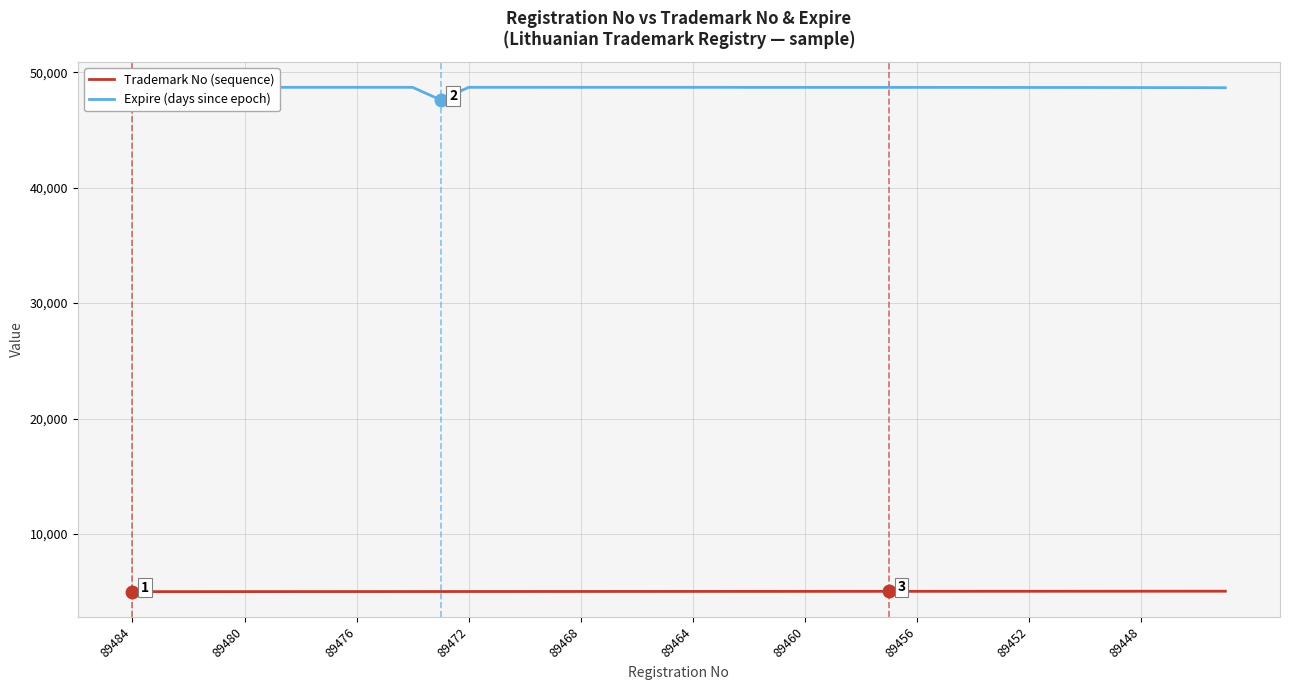

What are all the series names shown in the legend?

Trademark No (sequence), Expire (days since epoch)